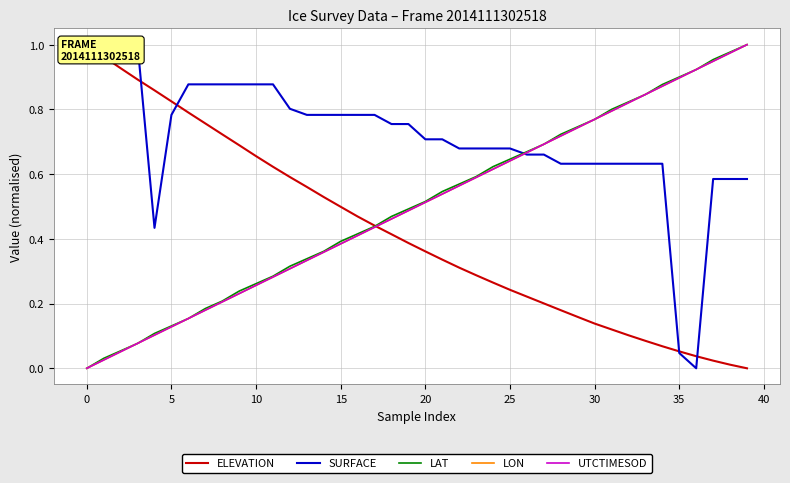

True or false: ELEVATION has a value of 0.2 at 13.

False